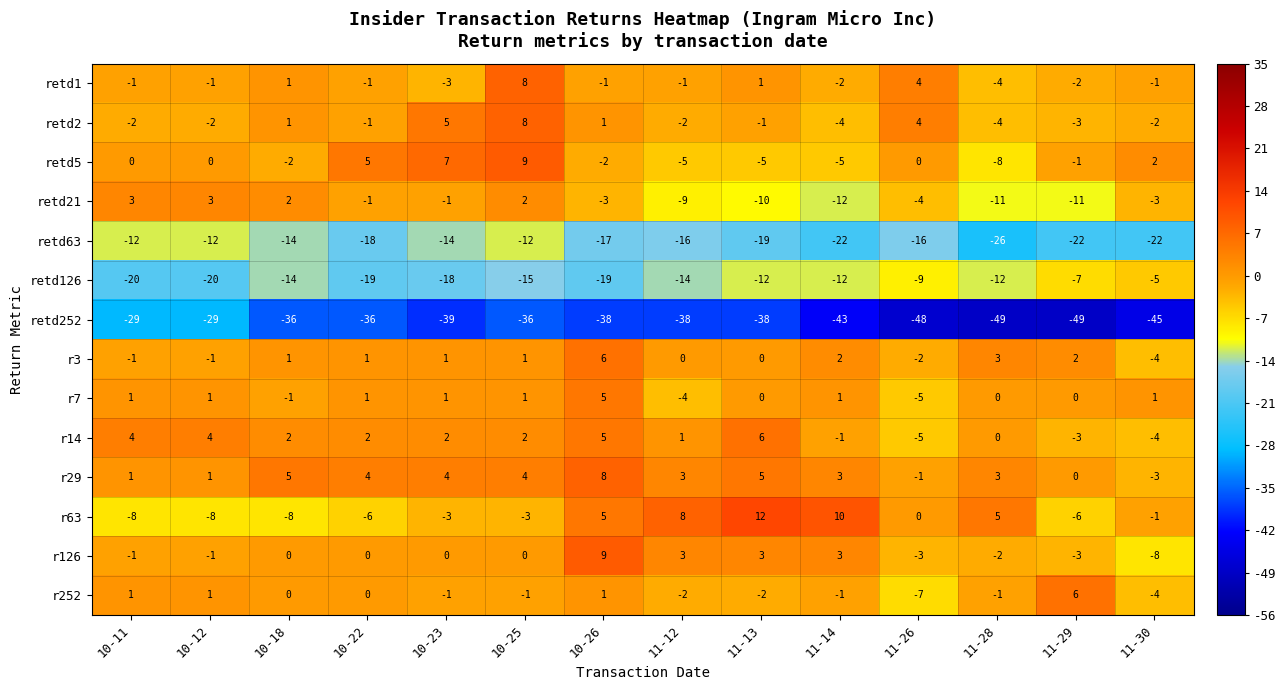

What is the total value across all series at 10-12?

-64